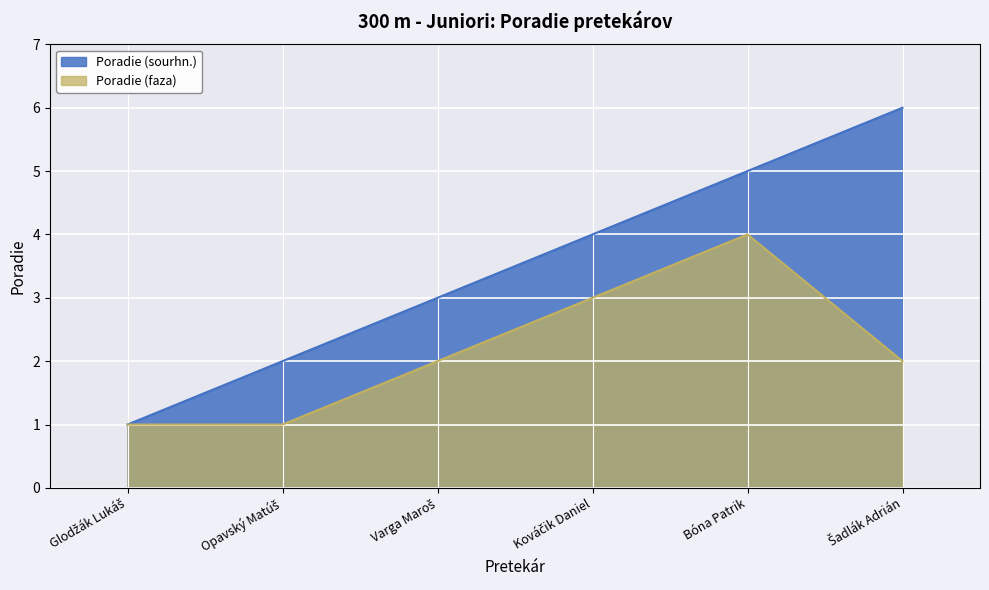

True or false: Poradie (faza) and Poradie (sourhn.) cross at least once.

False